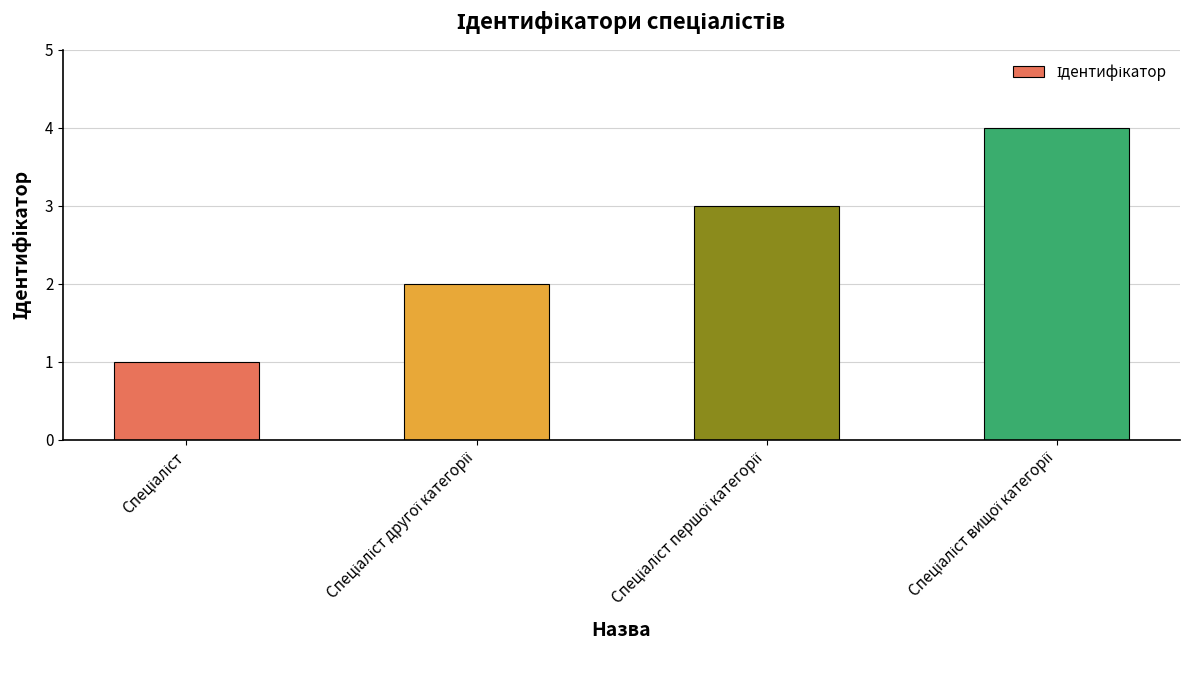

What is the difference between the maximum and minimum values?

3